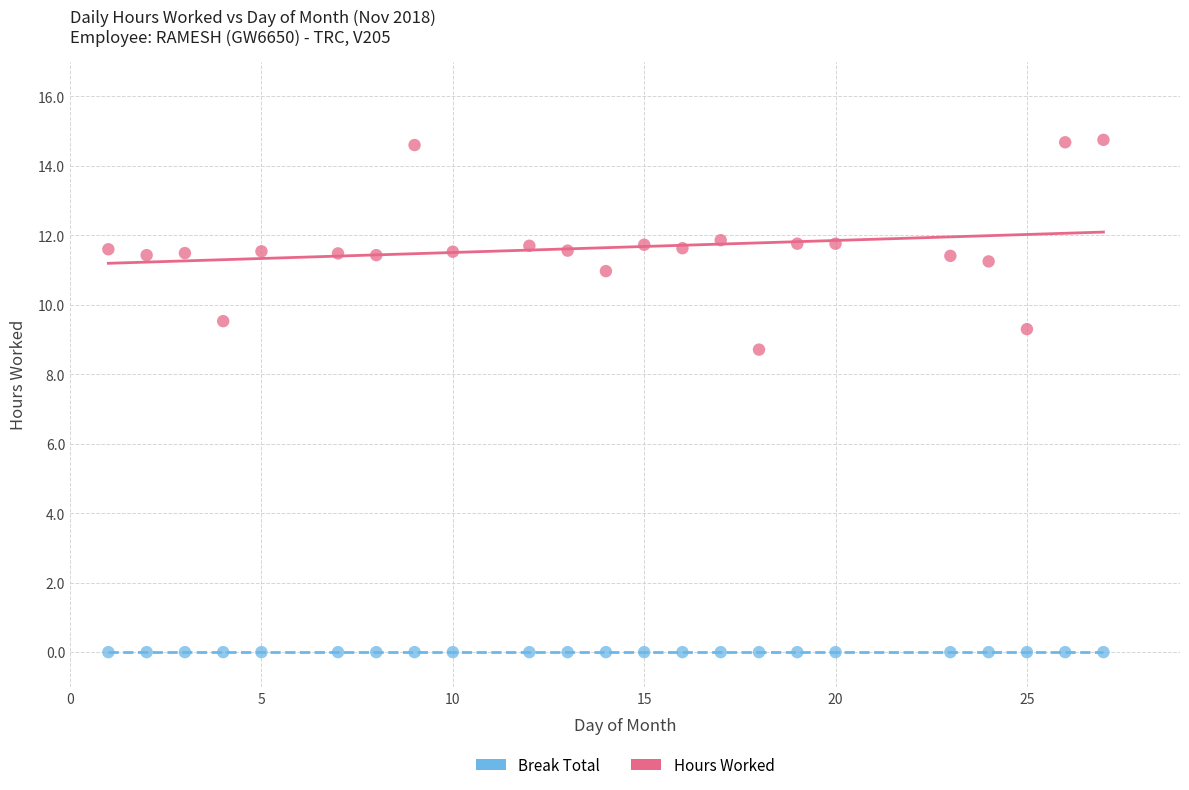

Which series reaches the minimum Y coordinate?

Break Total